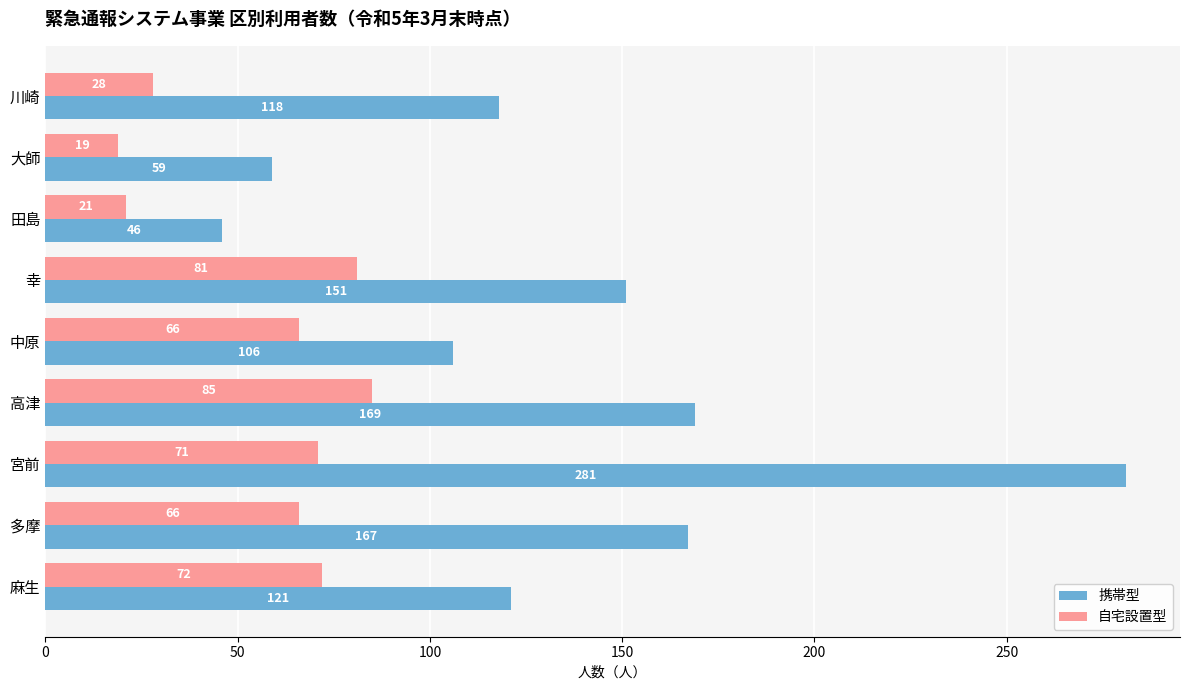

List the series in order of their overall mean, highest first.

携帯型, 自宅設置型